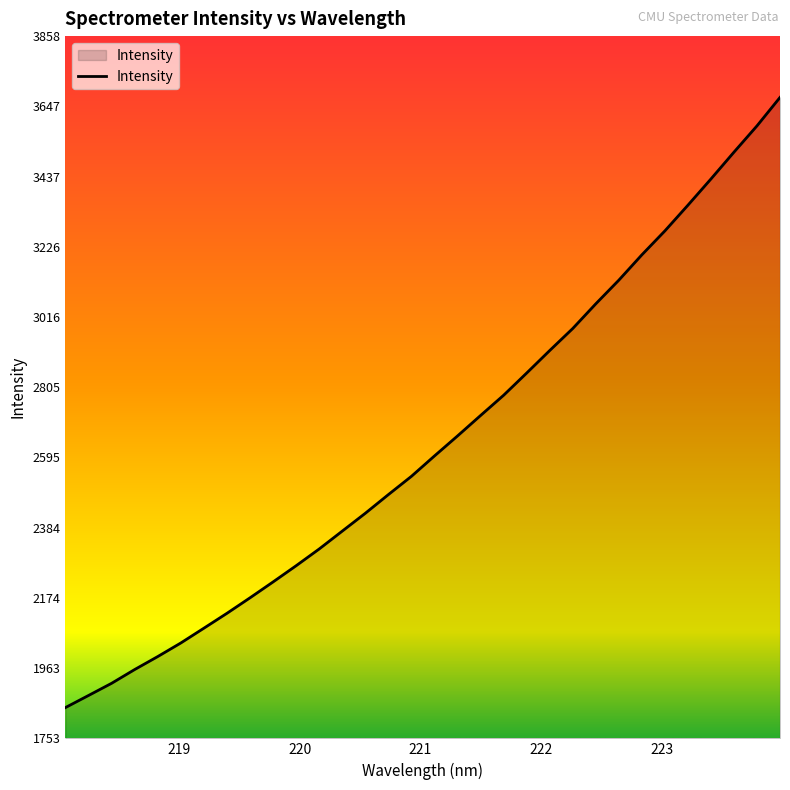

What is the difference between the second highest and second lowest values?

1707.2